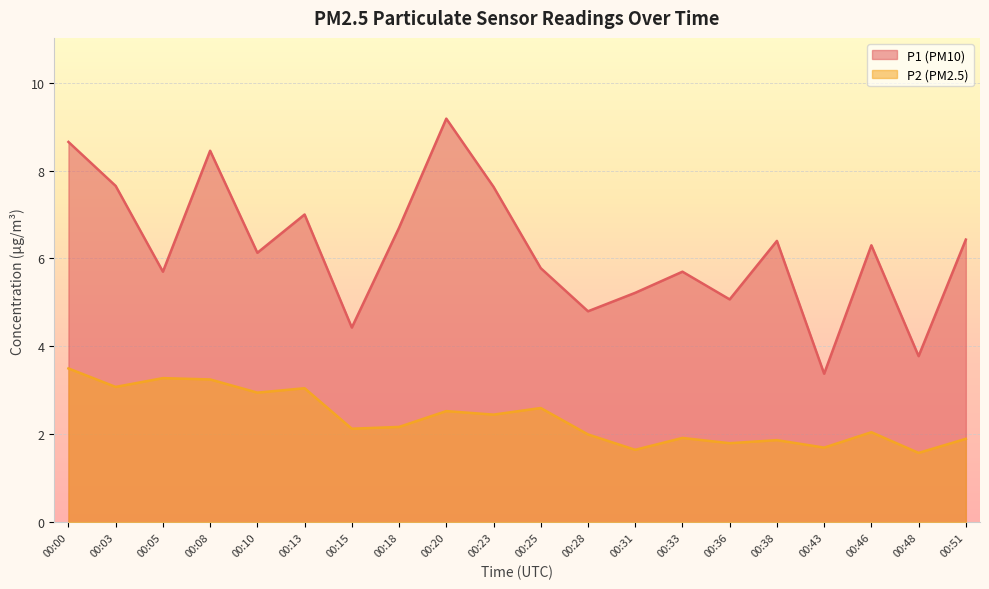

Which series changed the most between 00:08 and 00:51?

P1 (PM10)